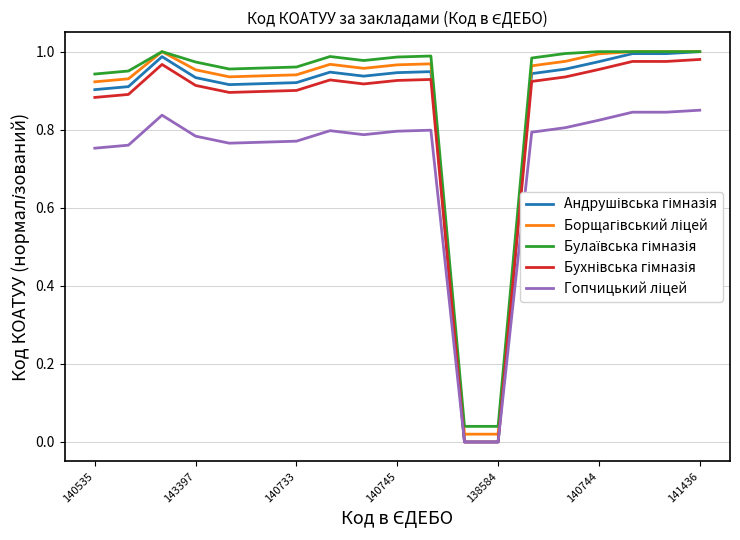

Rank the series by their maximum value, from lowest to highest.

Гопчицький ліцей, Бухнівська гімназія, Андрушівська гімназія, Борщагівський ліцей, Булаївська гімназія